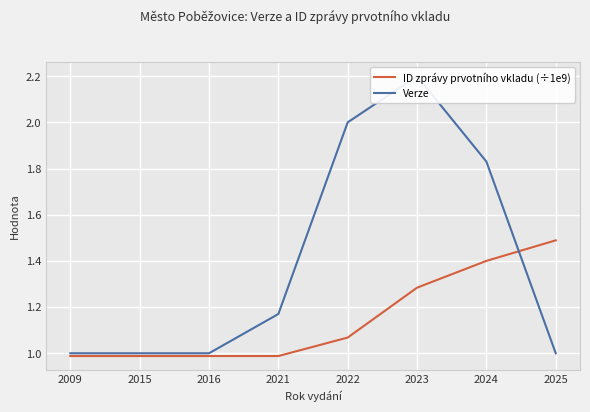

Where does the ID zprávy prvotního vkladu (÷1e9) series first go above 1?

2022